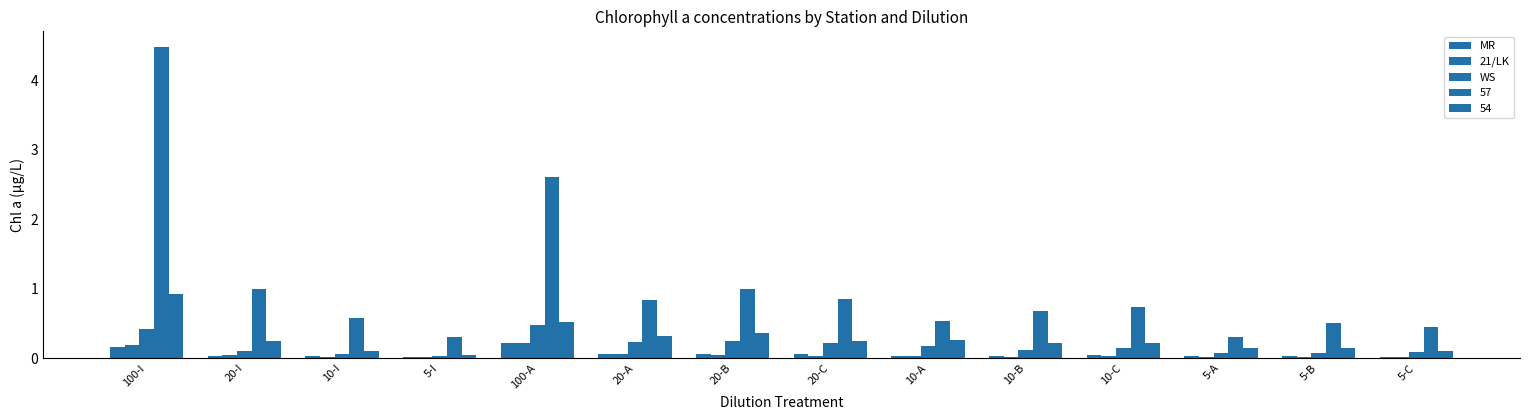

Which category has the highest value in the WS series?

100-A